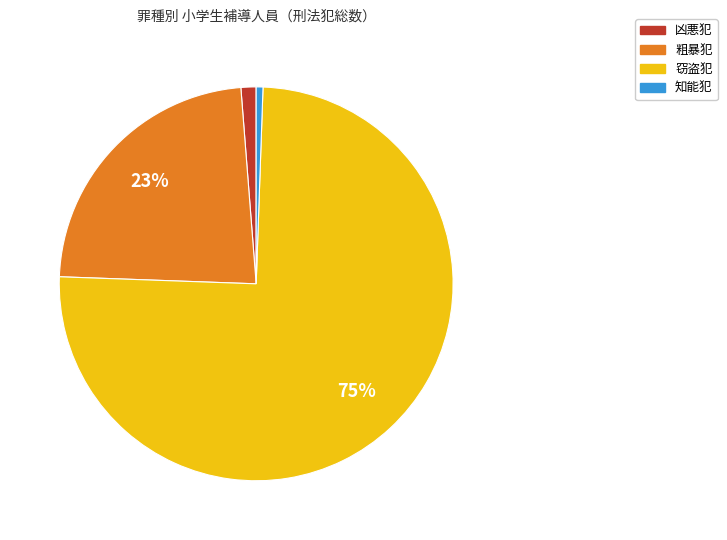

Which slice represents more than half of the pie?

窃盗犯